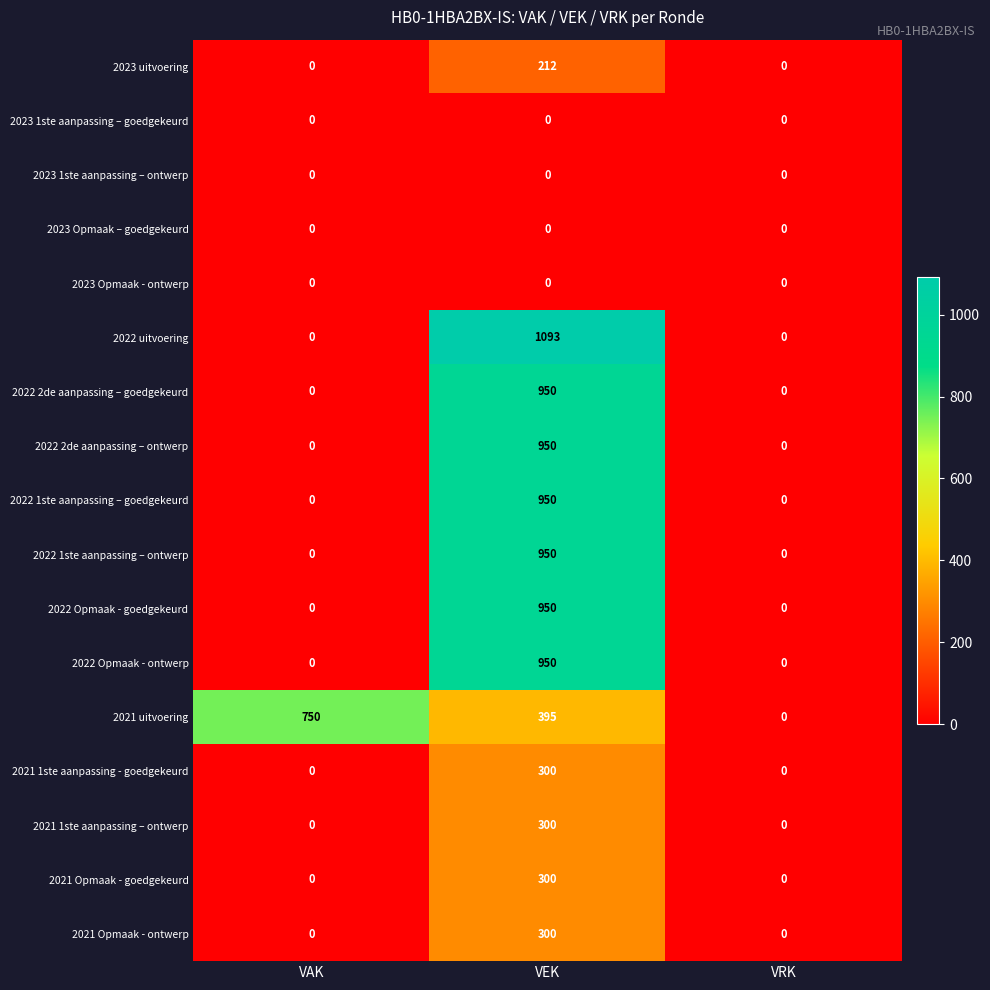

Is it true that 2022 2de aanpassing – goedgekeurd equals -433 at VAK?

False